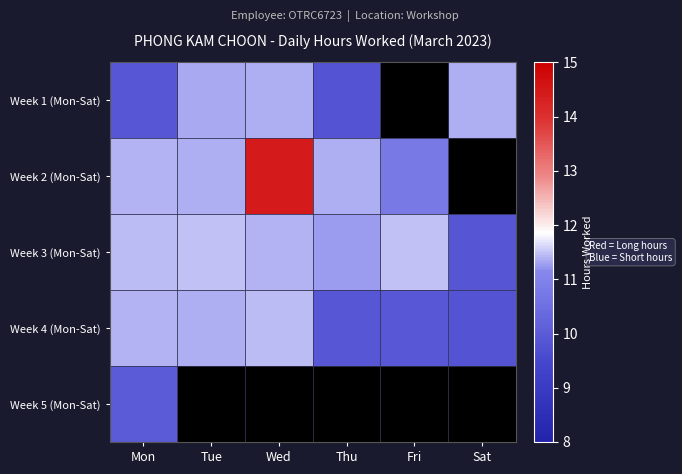

What is the difference between the highest and lowest values at Wed?

14.4